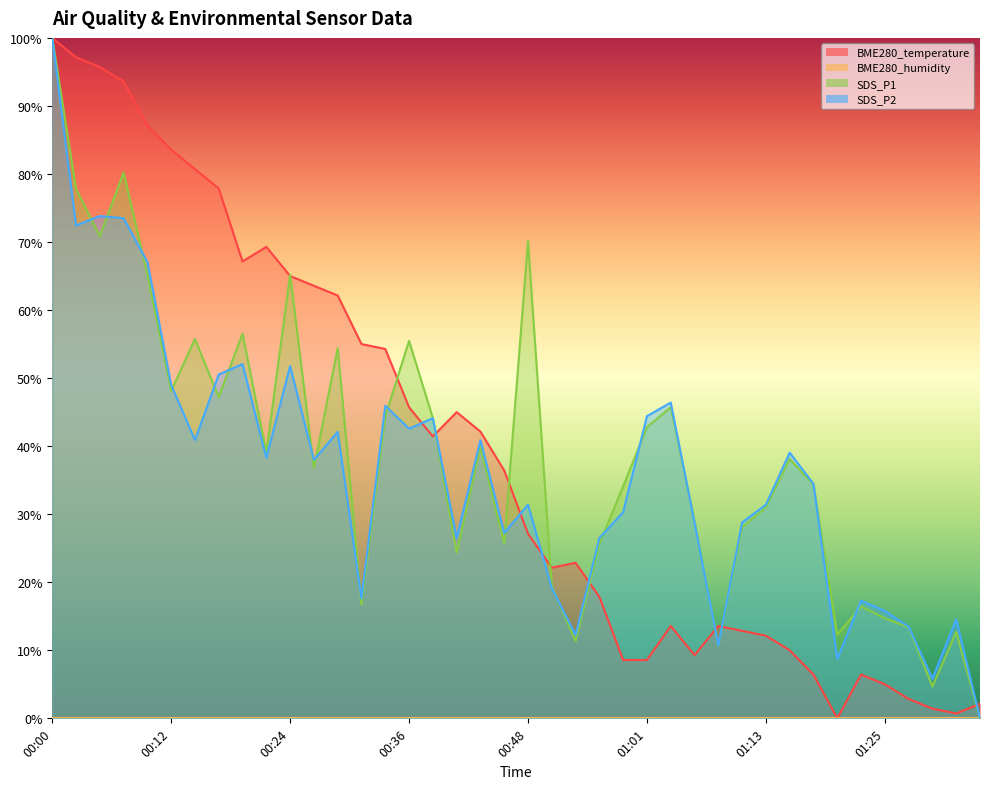

How many values in the SDS_P2 series are below 37?

20